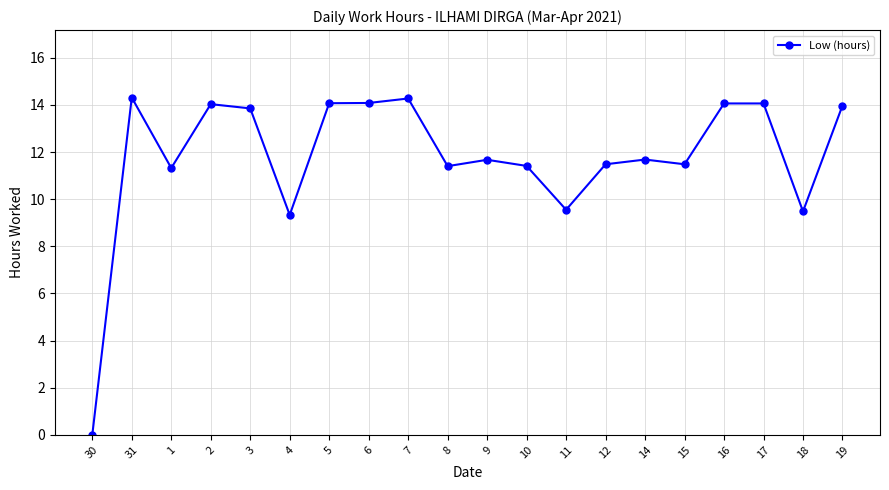

What position from the left is 5?

7